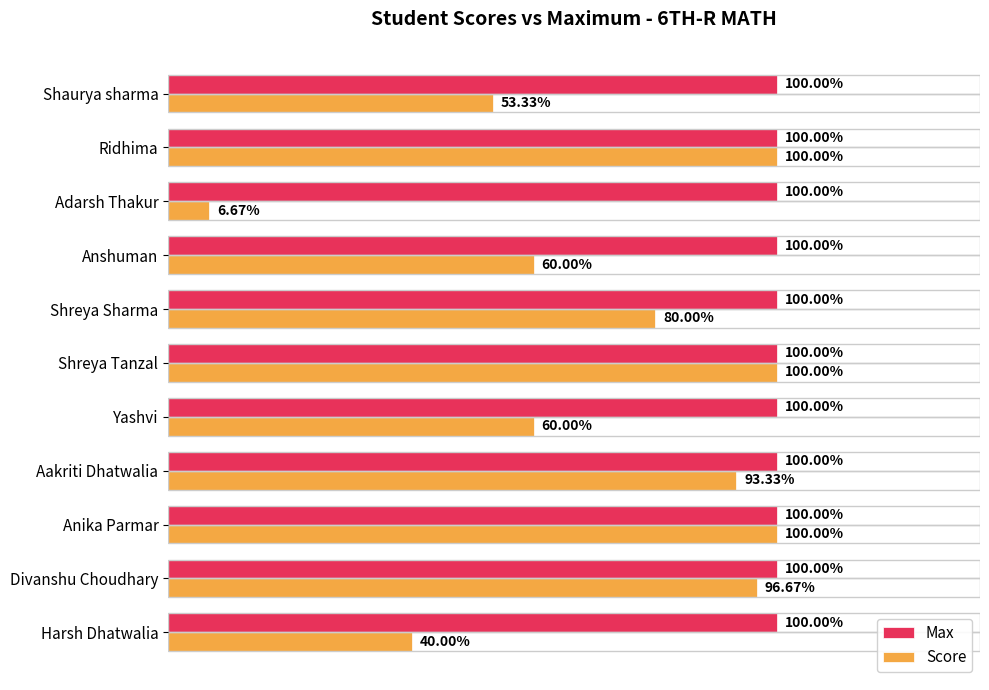

List the series in order of their peak value, highest first.

Score, Max